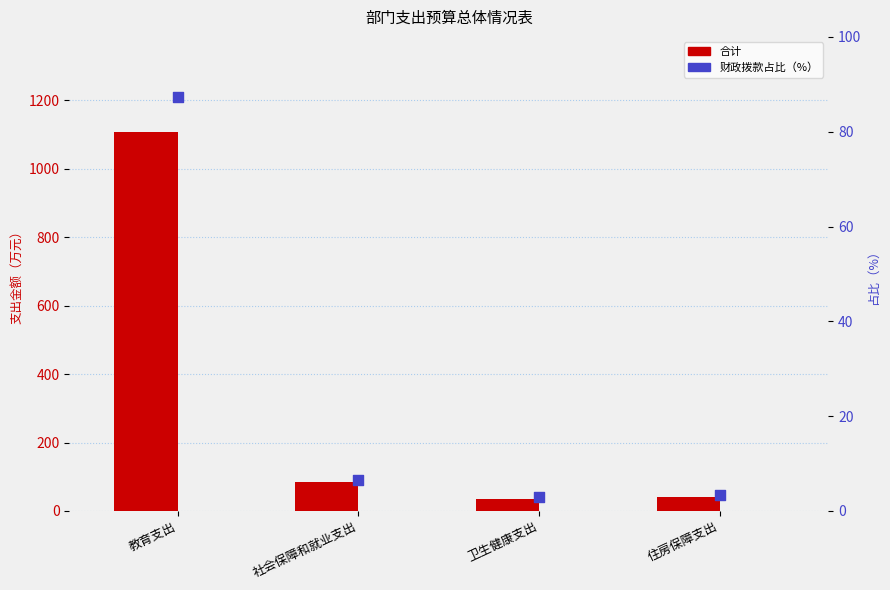

What is the total value across all series at 卫生健康支出?

39.2